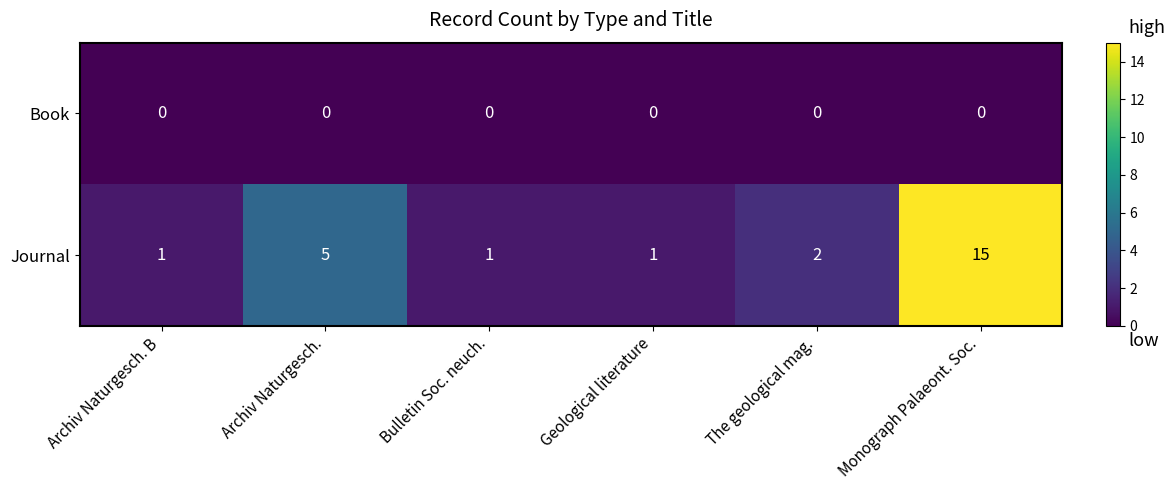

What is the highest value of the Journal series?

15